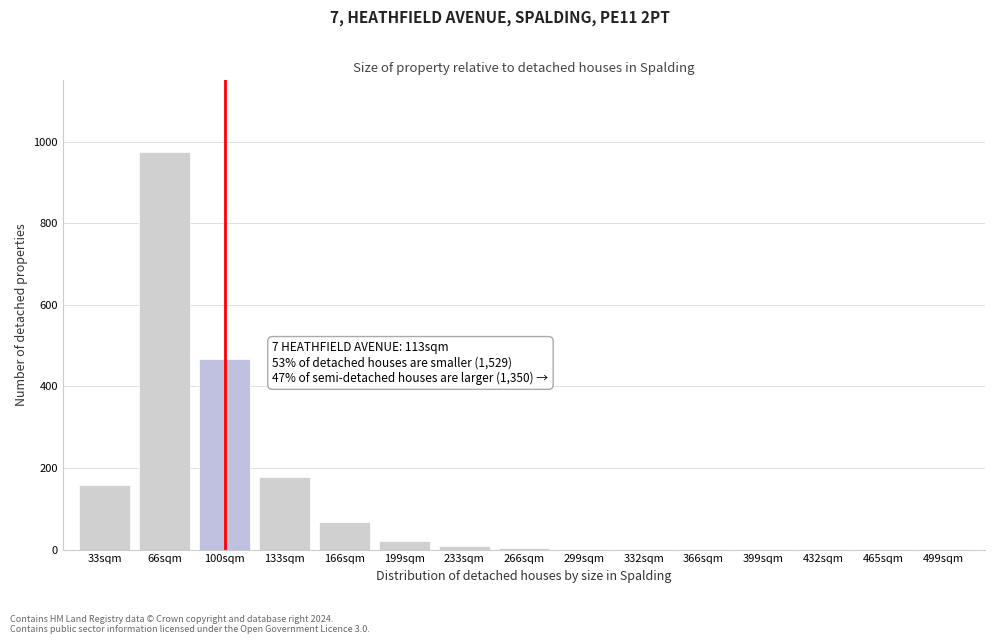

What is the sum of all values?

1891